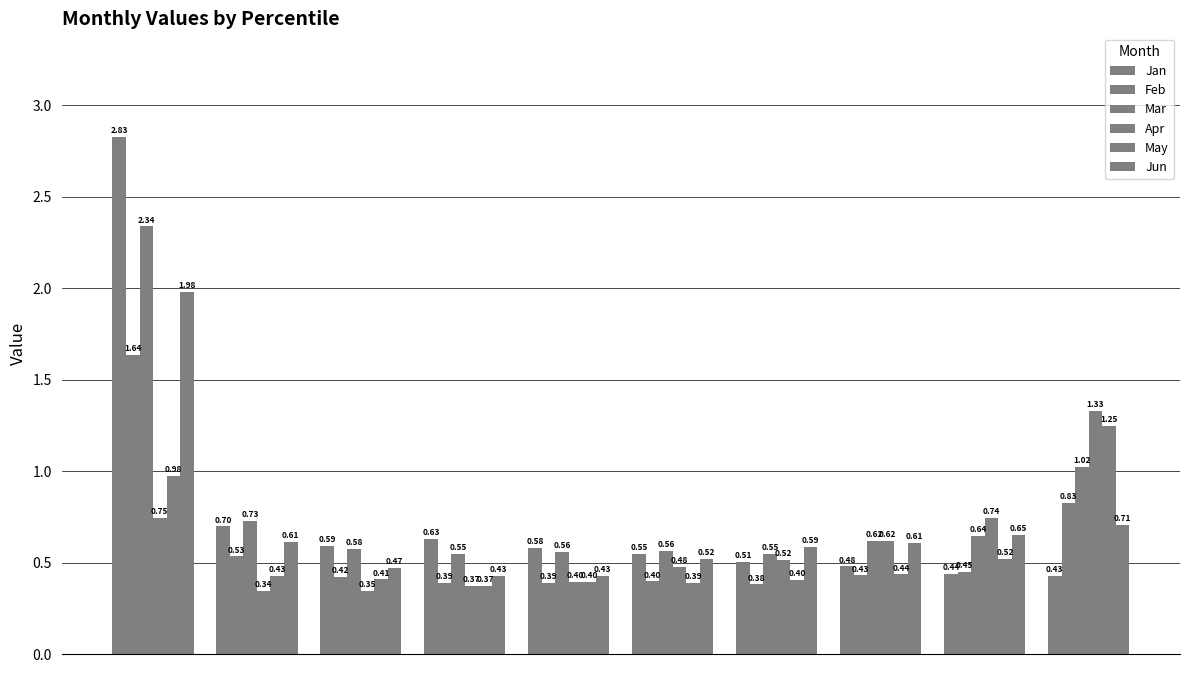

At which category is the sum across all series the highest?

pct05